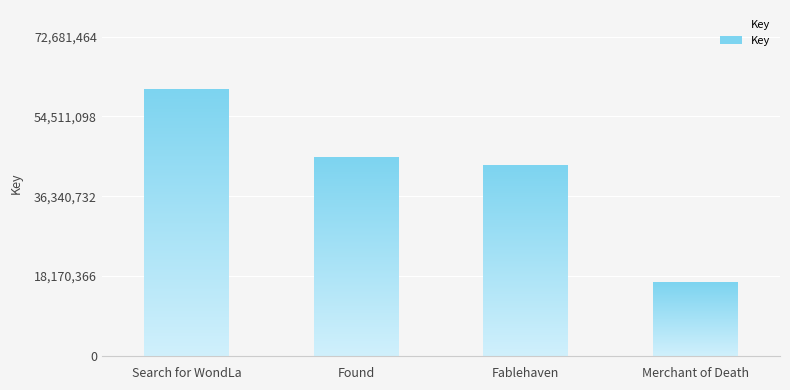

What is the change in value from Search for WondLa to Fablehaven?

-17223245